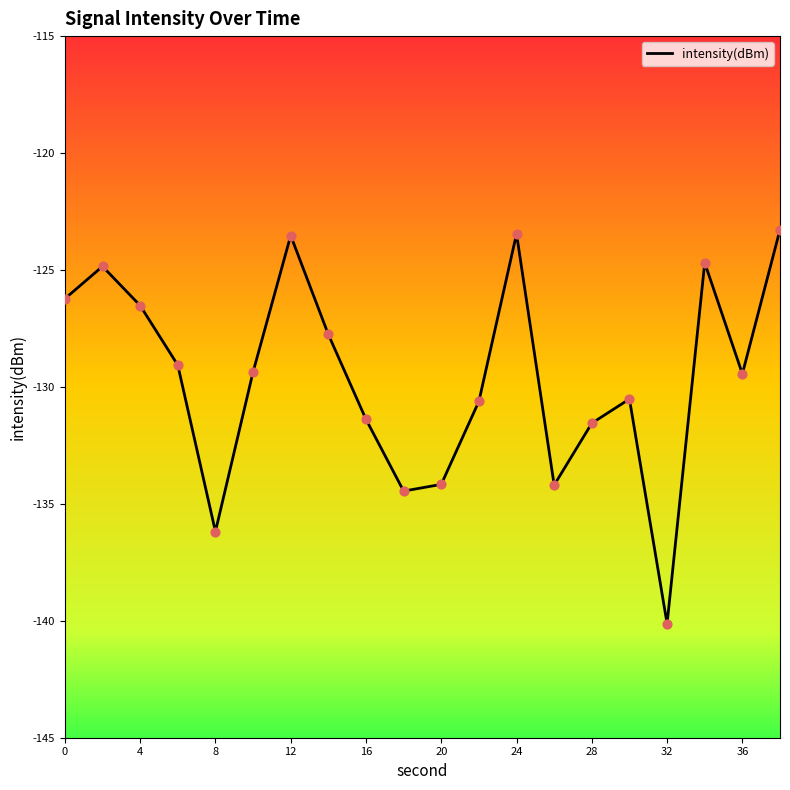

Between 36 and 12, which is larger?

12